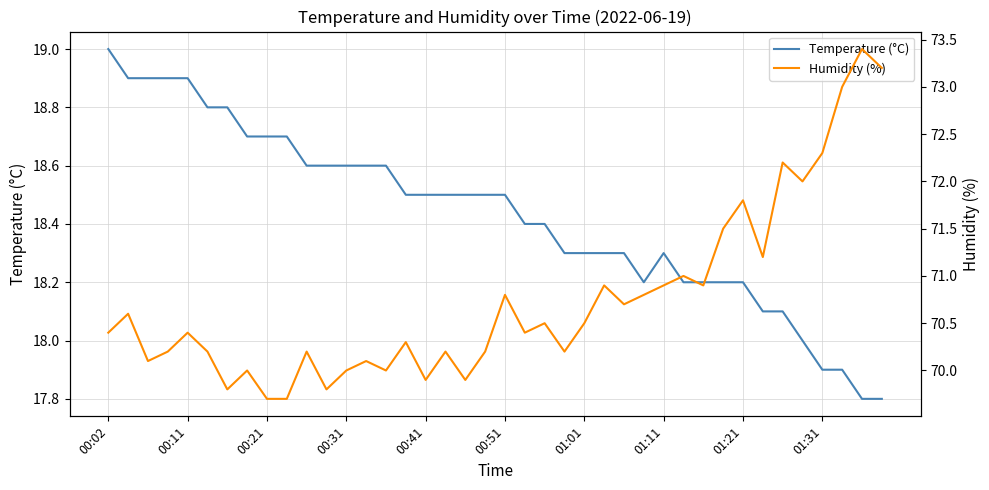

What are all the series names shown in the legend?

Temperature (°C), Humidity (%)